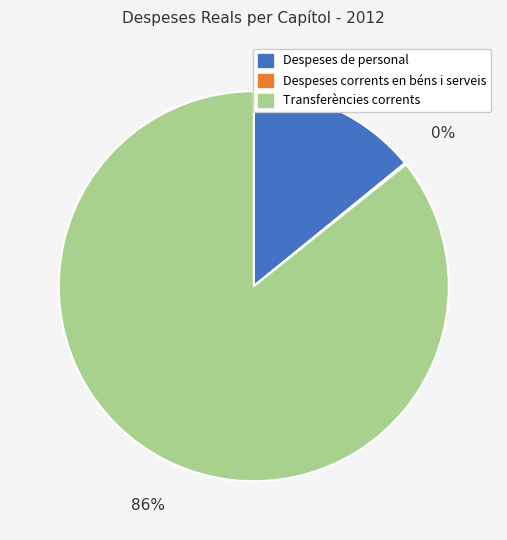

Combined, do Despeses de personal and Transferències corrents account for over 50%?

Yes